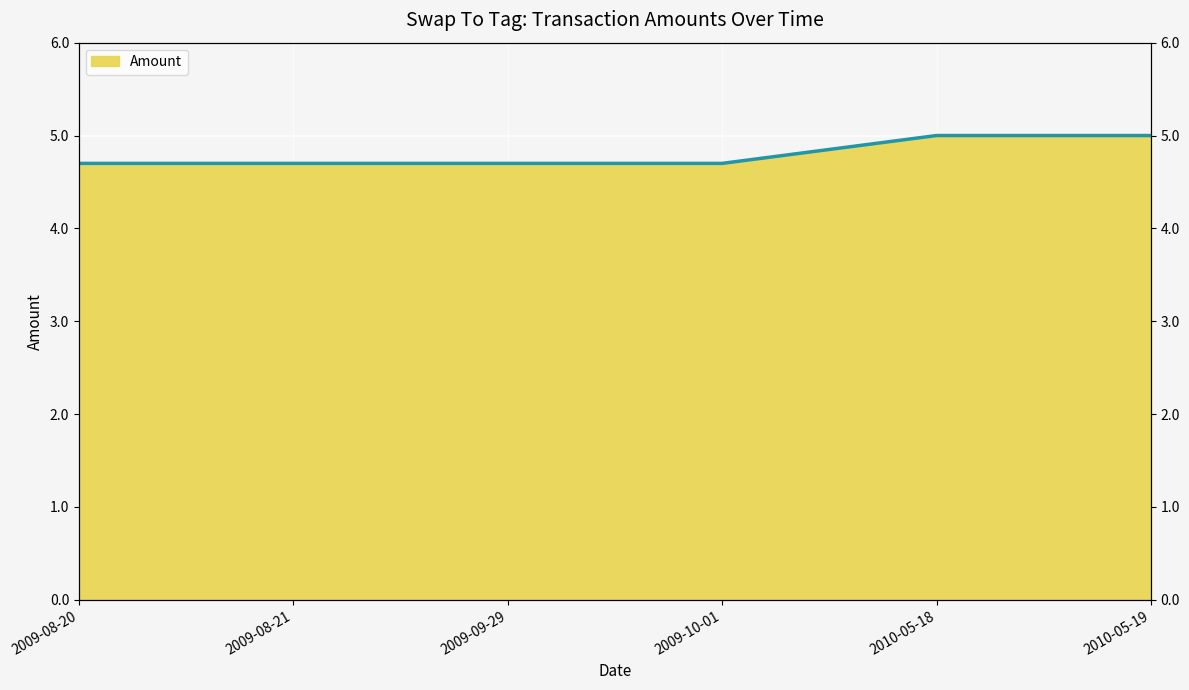

What is the average value?

4.8